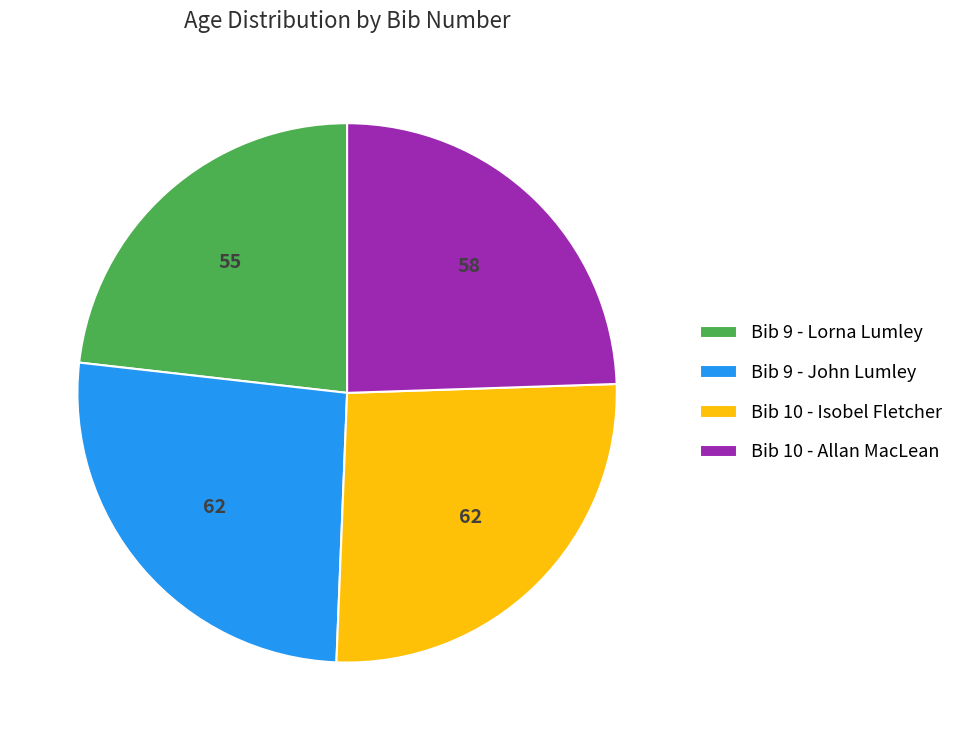

Does Bib 9 - Lorna Lumley account for over 50% of the chart?

No